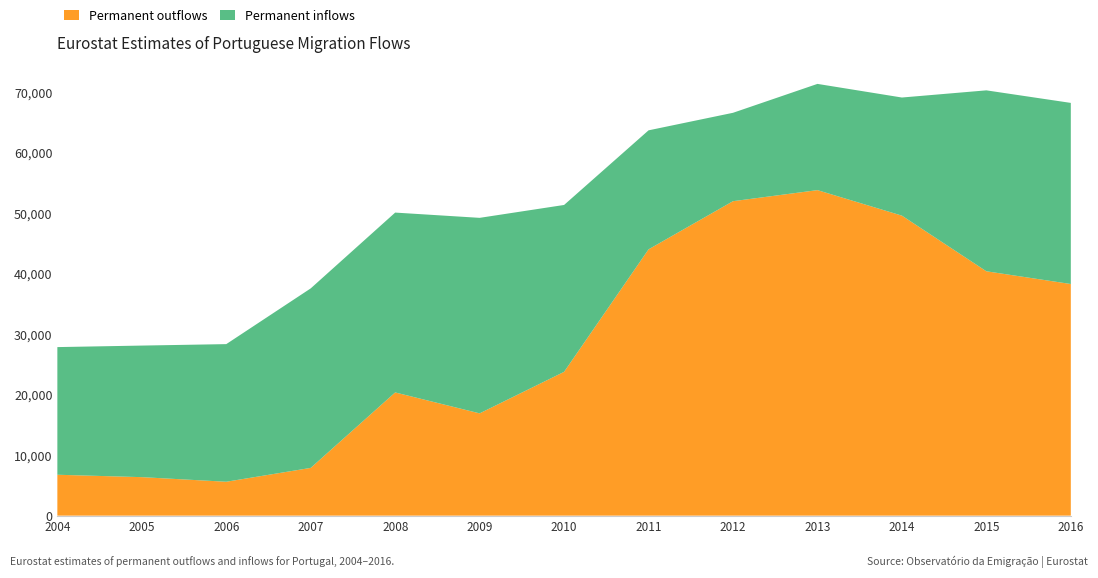

Reading left to right, list all the values displayed in this chart.

Permanent outflows: 6757	6360	5600	7890	20357	16899	23760	43998	51958	53786	49572	40377	38273
Permanent inflows: 21093	21741	22741	29661	29718	32307	27575	19667	14606	17554	19516	29896	29925